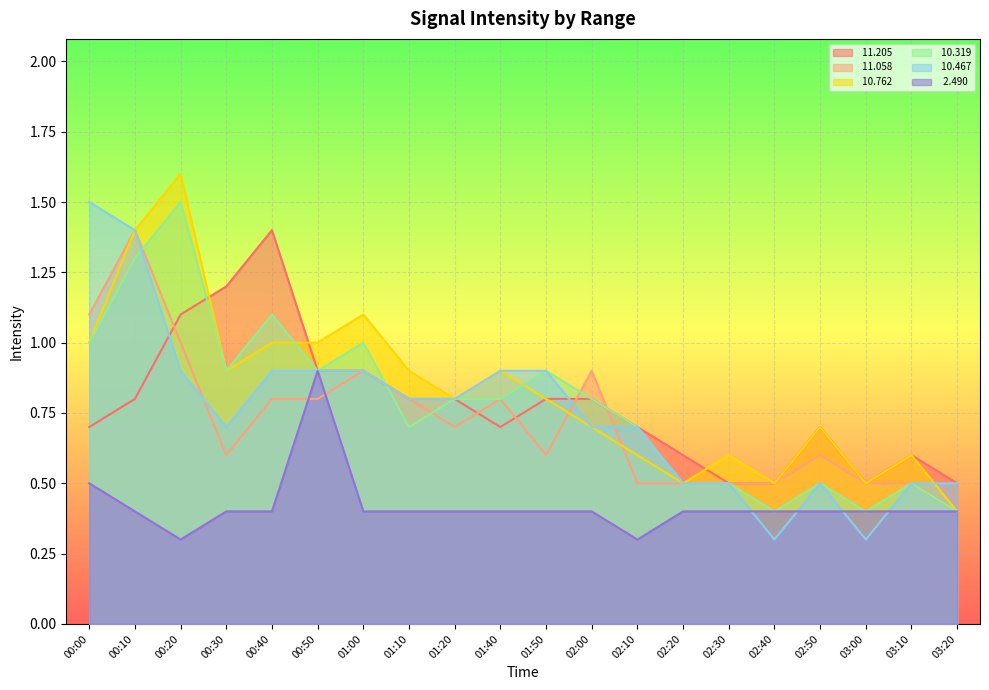

How many times do  10.319 and  11.058 cross each other?

5